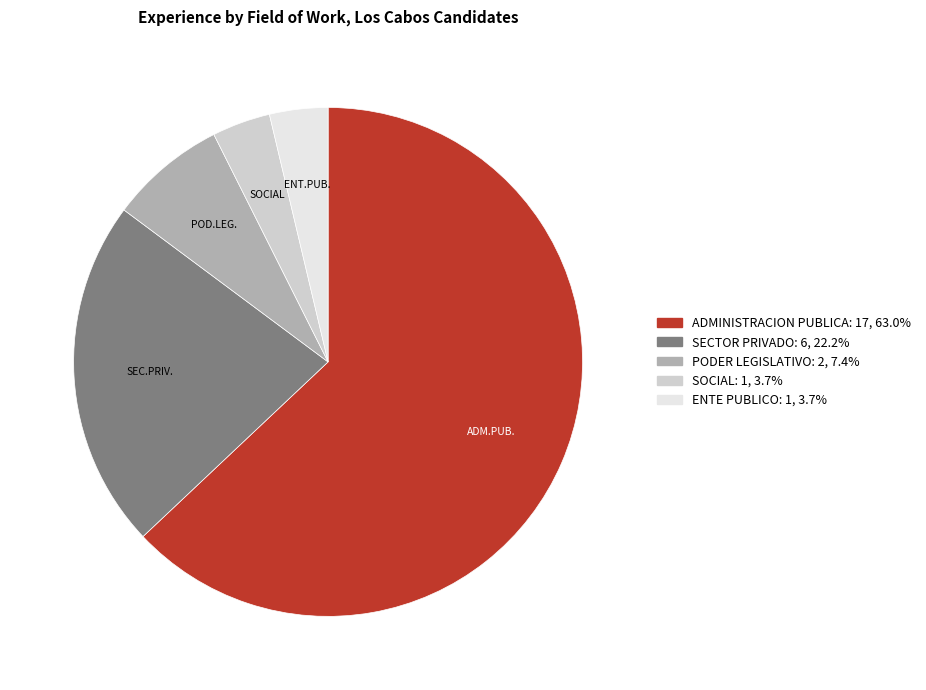

Is there any slice that represents more than half of the pie?

Yes